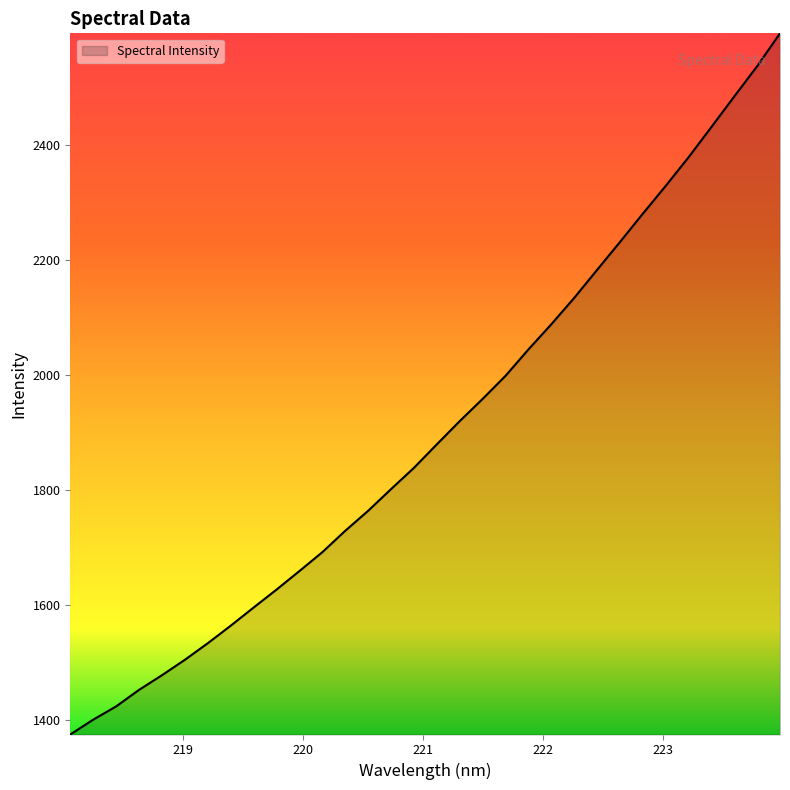

What is the difference between the maximum and minimum values?

1221.1